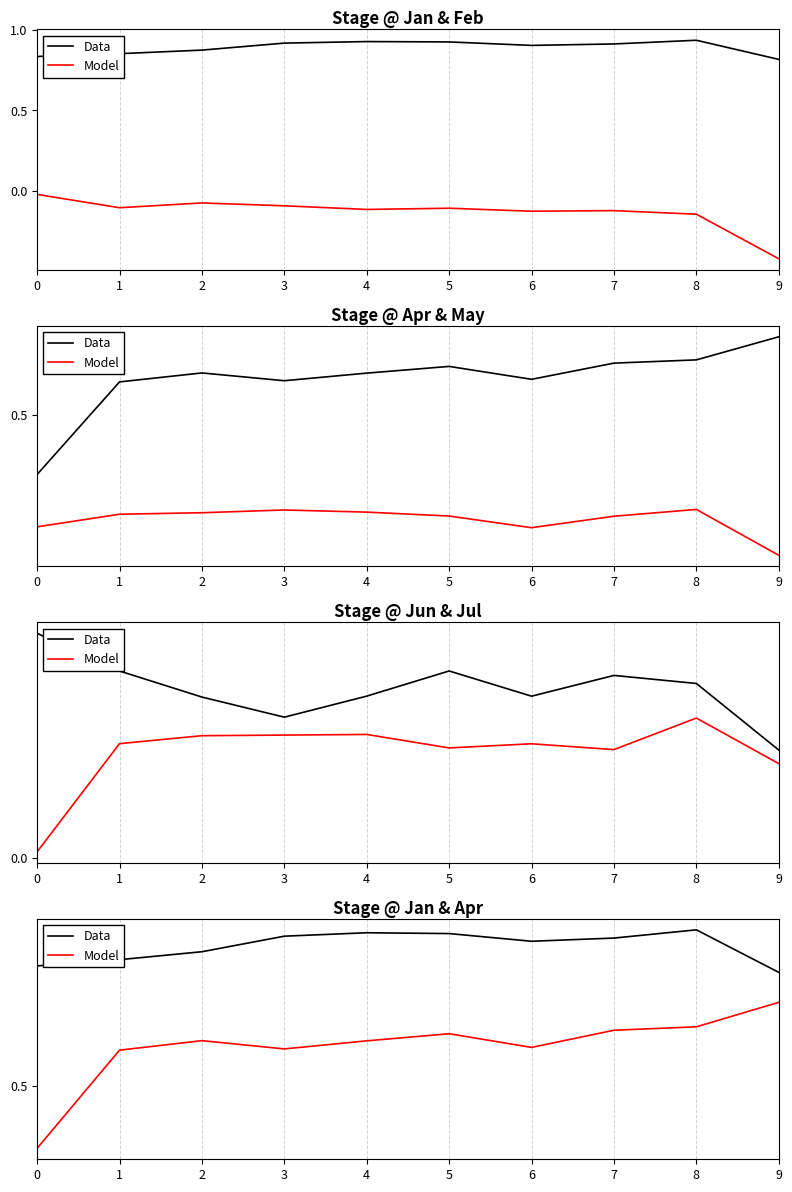

How many series are shown in this chart?

2